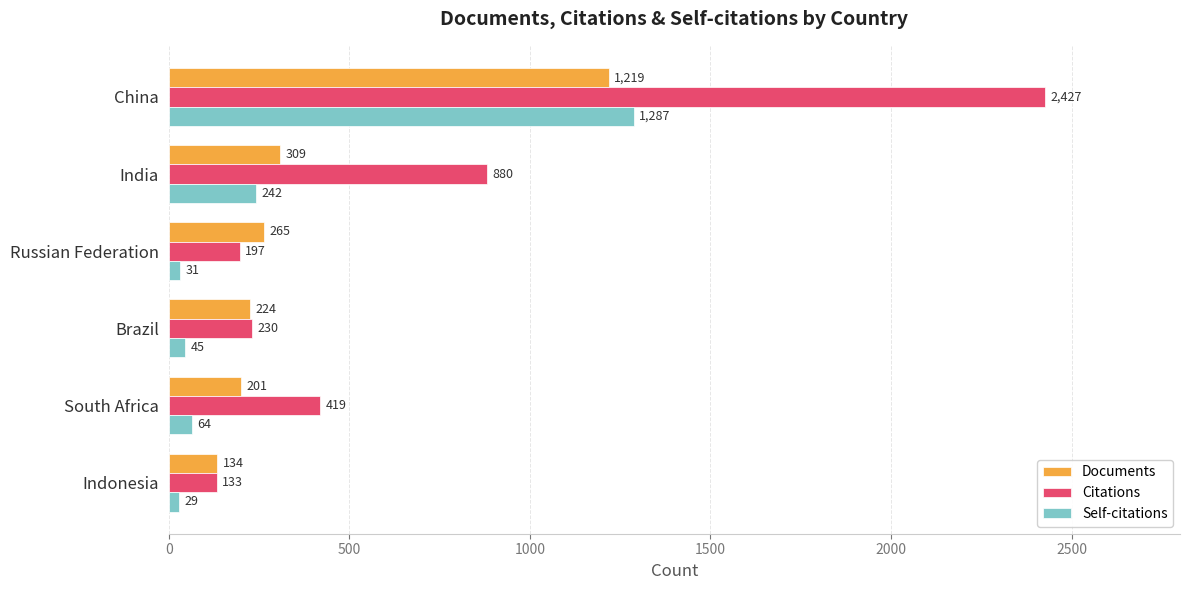

Is it true that Citations equals 133 at Indonesia?

True